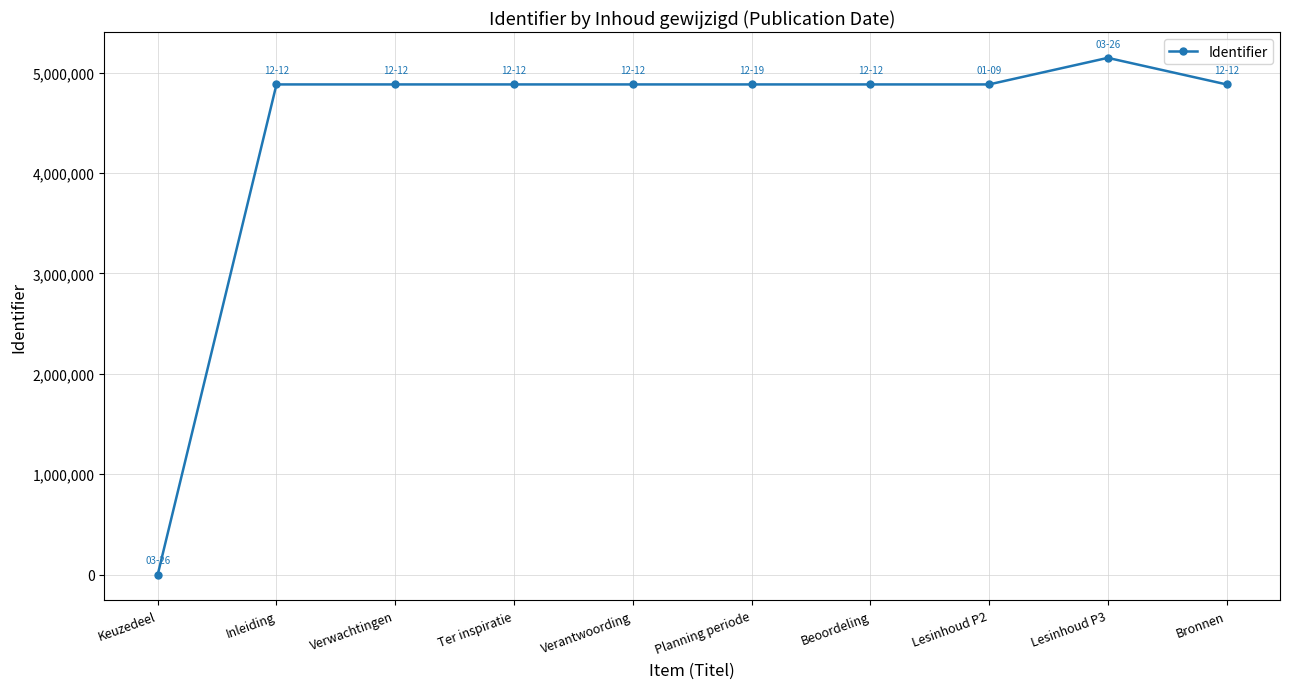

What is the sum of the values at Planning periode and Beoordeling?

9764889